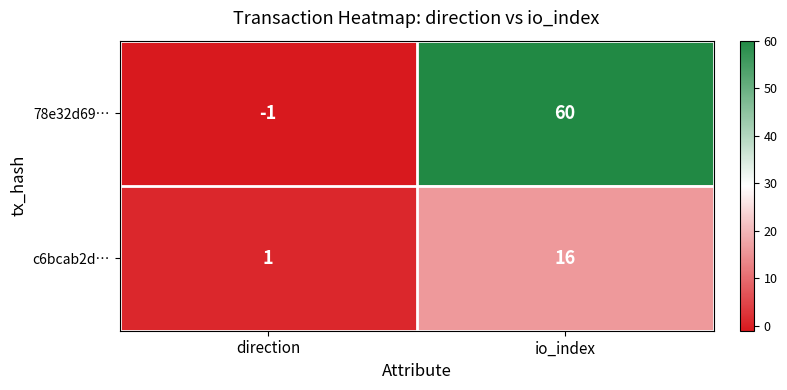

True or false: 78e32d69… has a value of 60 at io_index.

True